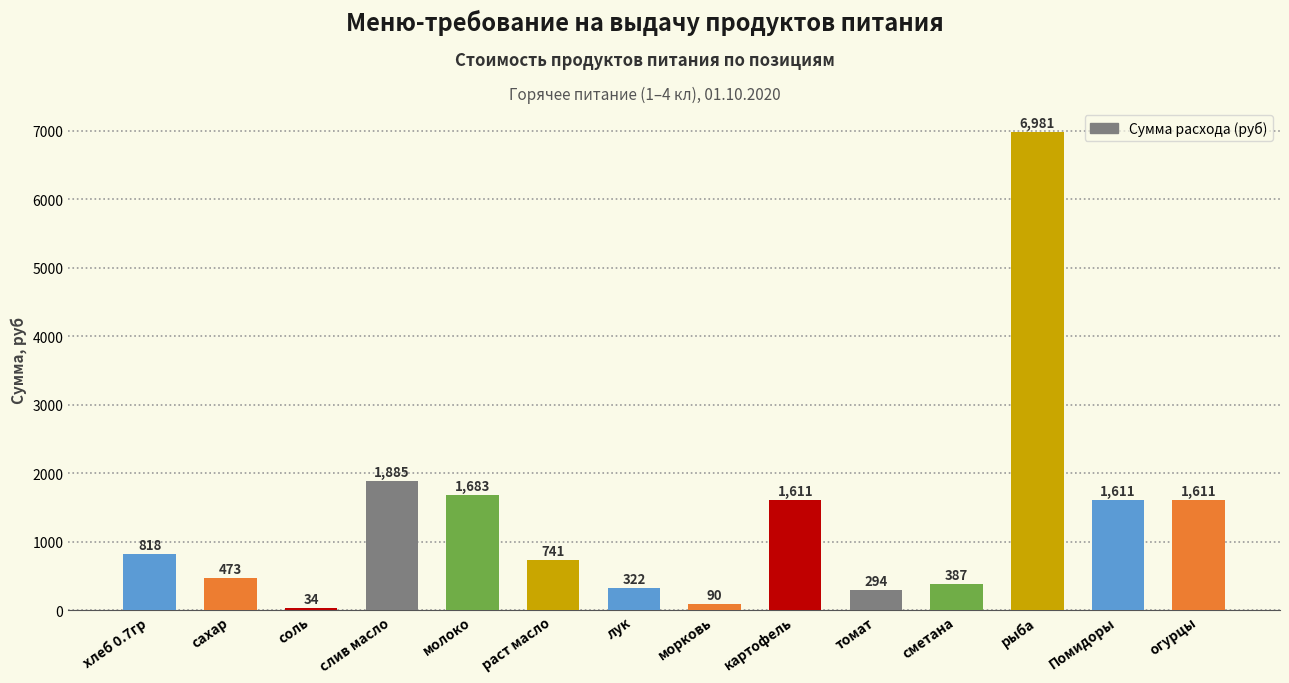

What is the minimum value shown in the chart?

34.4